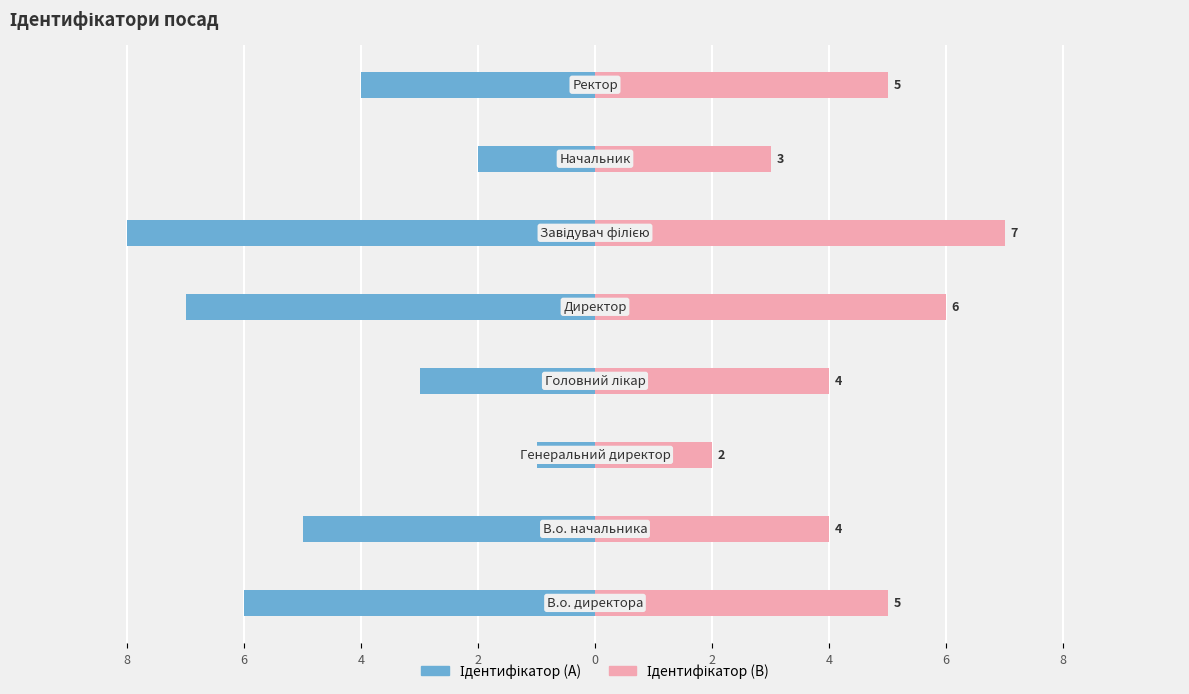

Which series has the largest total across all categories?

Ідентифікатор (B)